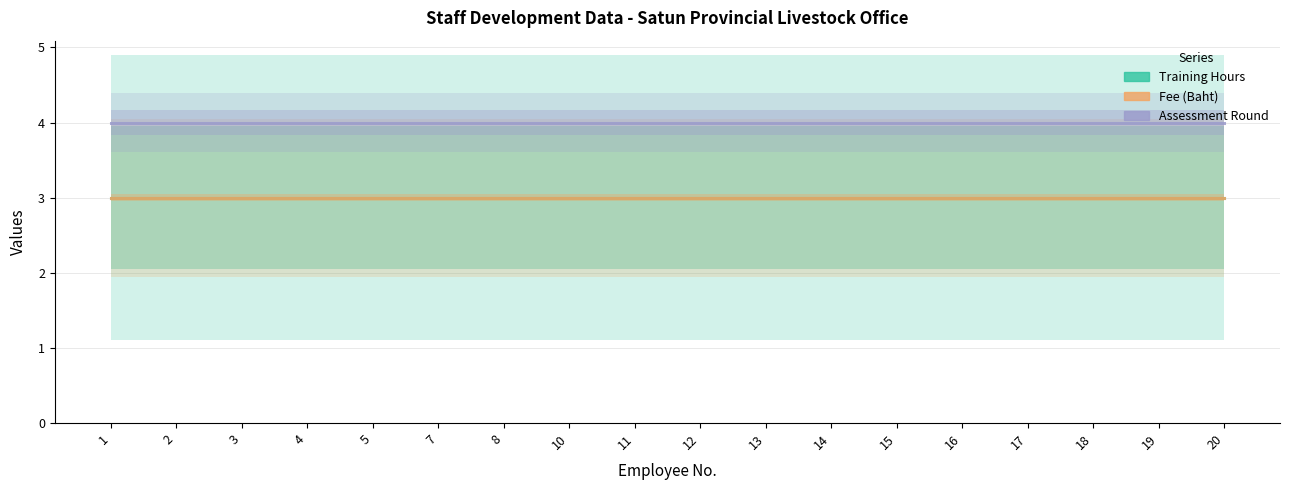

True or false: Fee (Baht) and Assessment Round intersect in this chart.

False